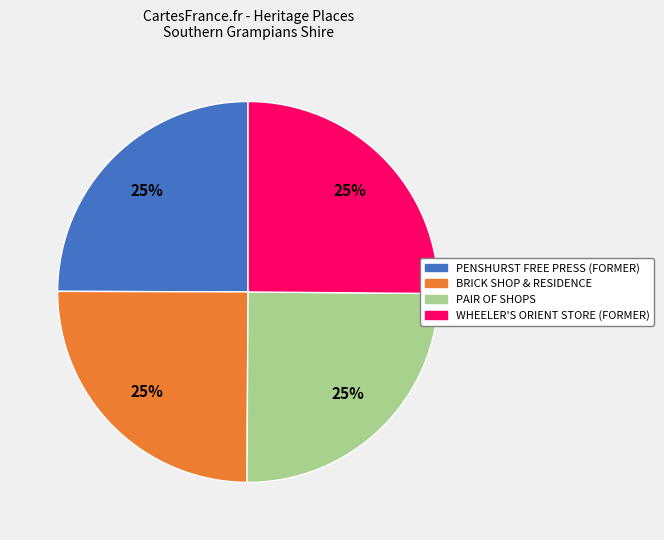

To the nearest percent, what is the average slice percentage?

25%